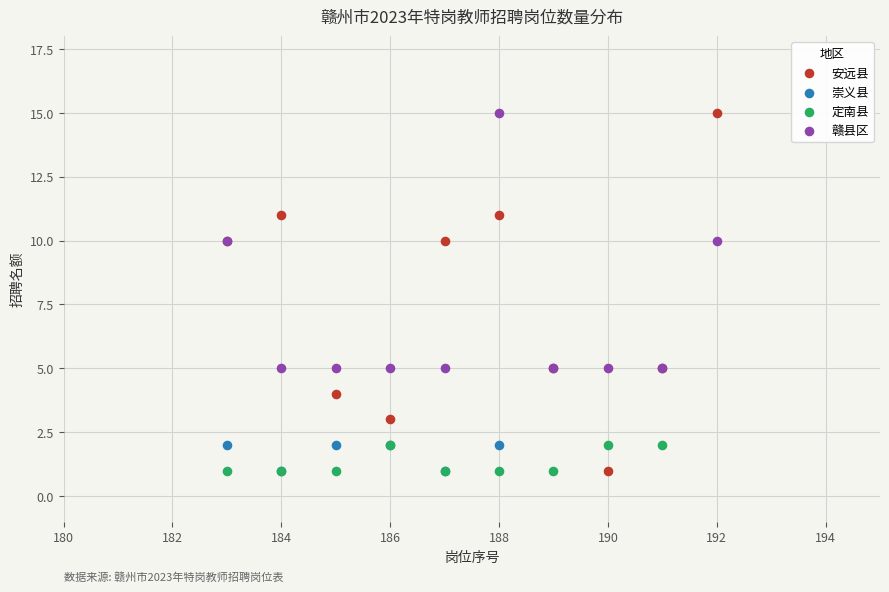

Which series has the widest spread of Y values?

安远县